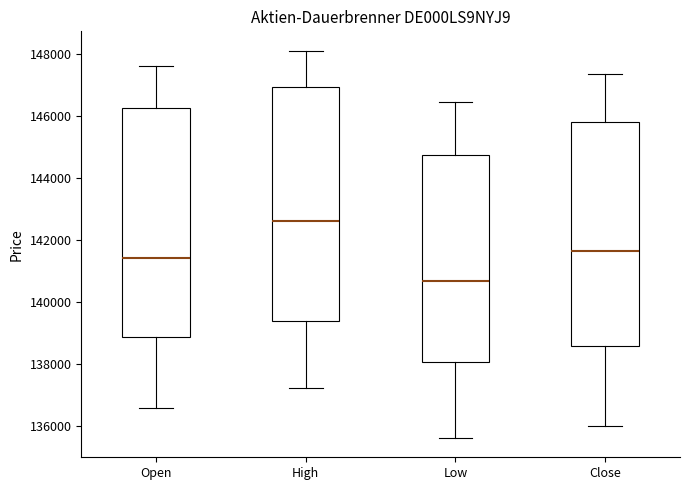

Reading left to right, read every box against the y-axis: the position of its median line, the range the box covers, and the ends of its whiskers. The values are not printed on the chart, so give them approximately, as read against the axis.

Open: median 141400, box 138800 to 146200, whiskers 136600 to 147600
High: median 142600, box 139400 to 147000, whiskers 137200 to 148200
Low: median 140600, box 138000 to 144800, whiskers 135600 to 146400
Close: median 141600, box 138600 to 145800, whiskers 136000 to 147400